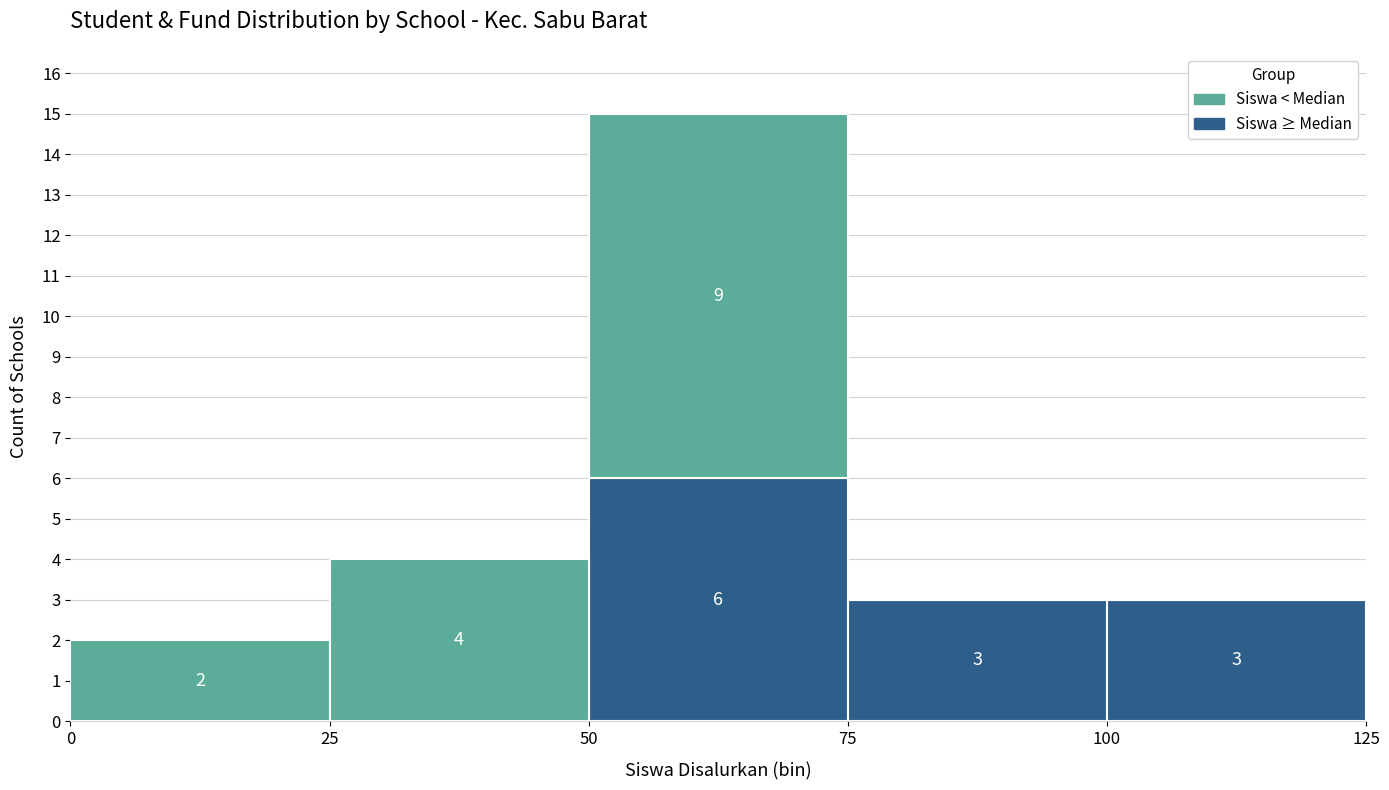

Which range on the x-axis has the tallest stacked bar (by total height)?

50 to 75